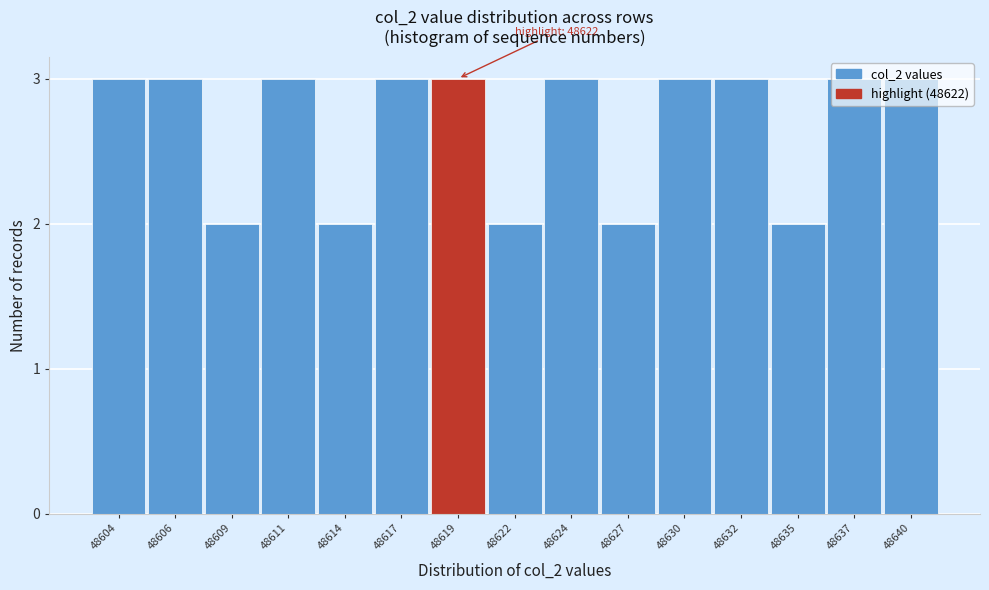

What is the value of the 13th bar from the left?

2